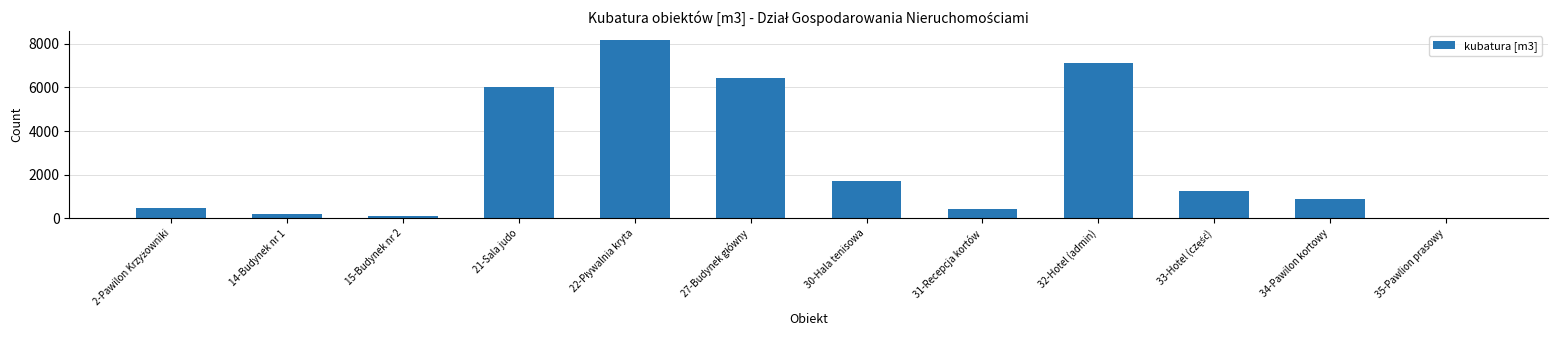

What is the label of the 4th bar from the right?

32-Hotel (admin)